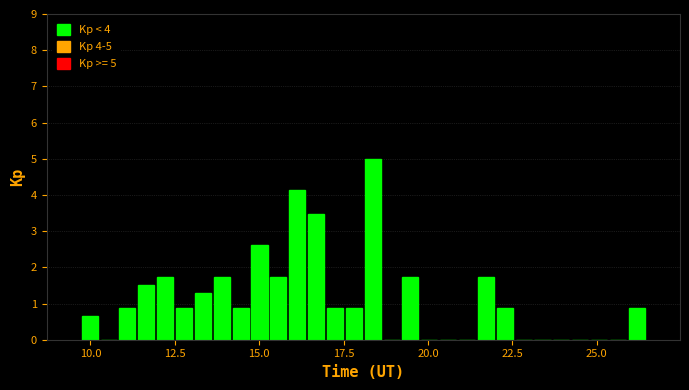

Read against the x-axis, roughly where is the centre of the tallest bar?

18.5